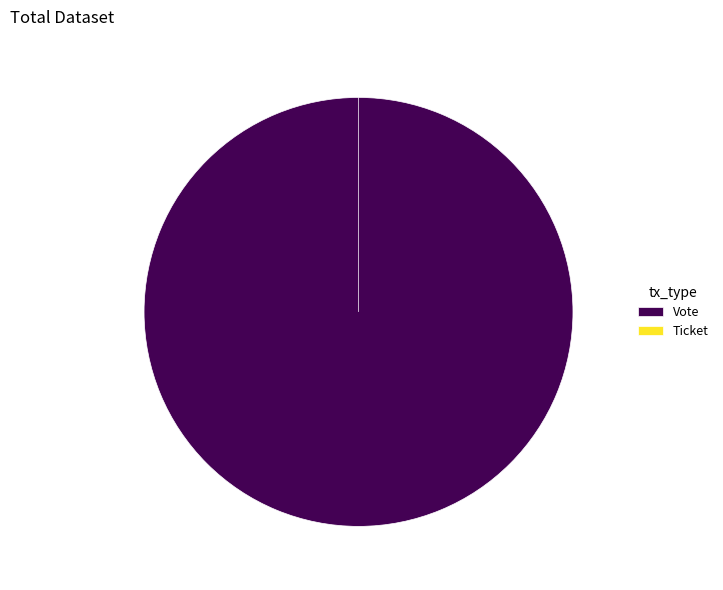

To the nearest percent, what portion does Vote represent?

100%